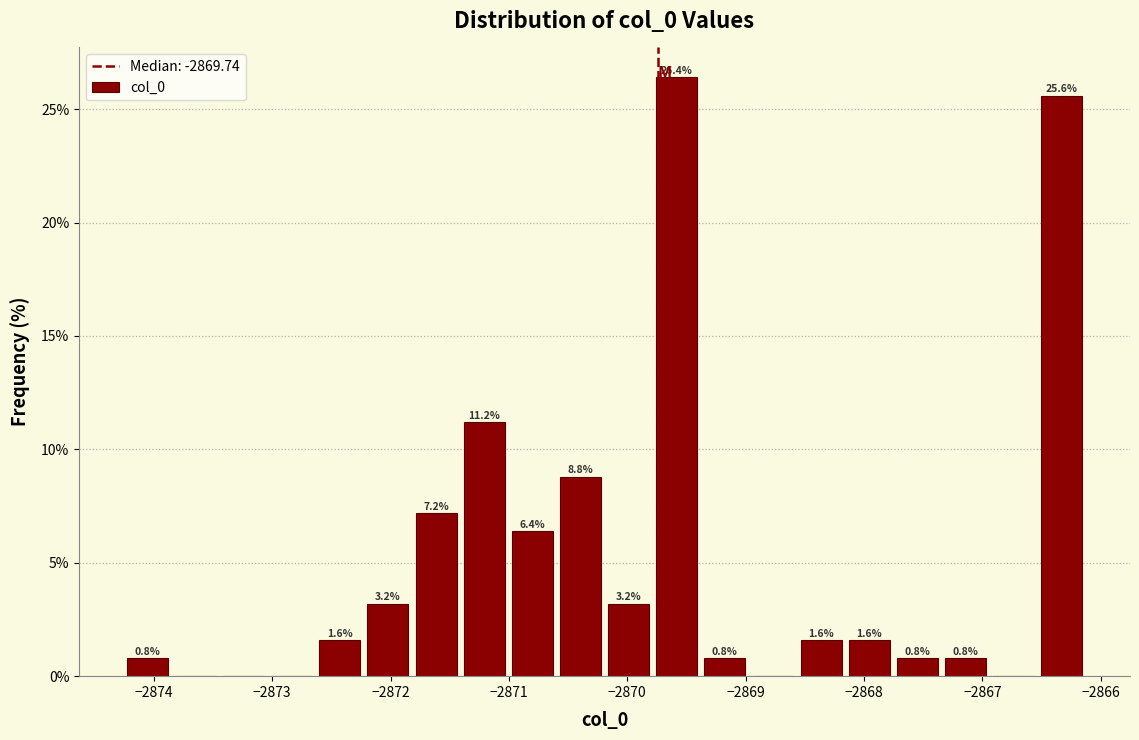

Over which range of the x-axis is the bar tallest?

-2869.8 to -2869.4